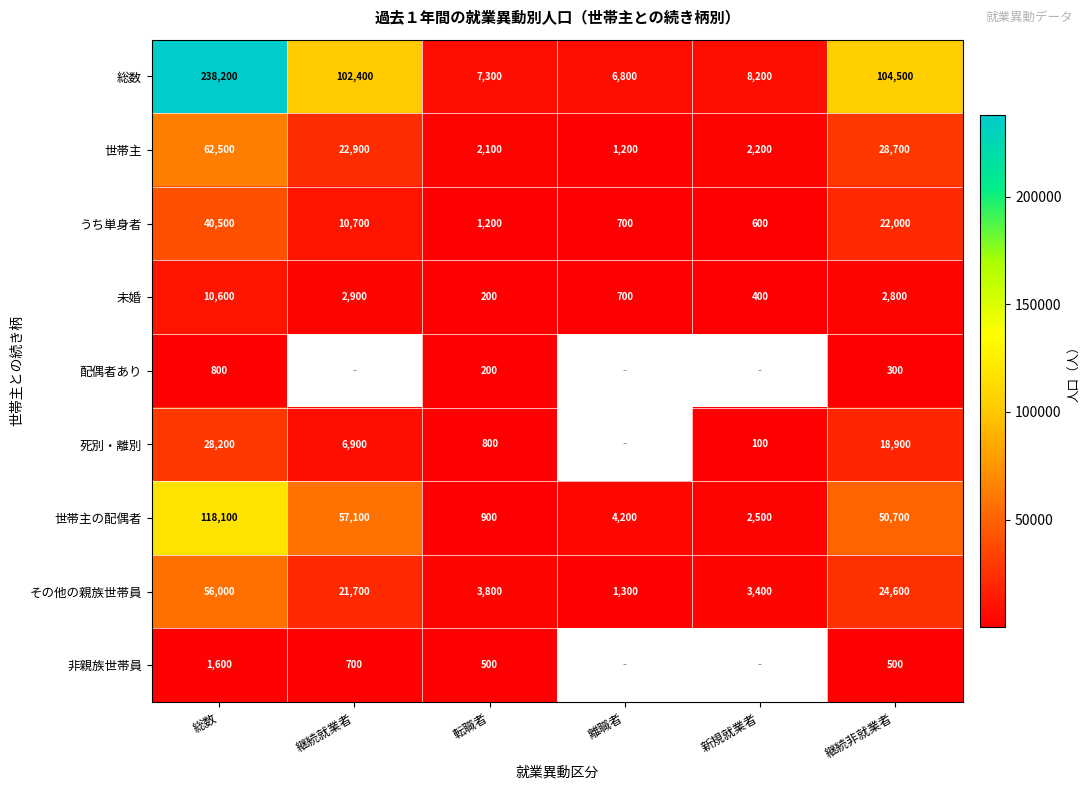

At which category is the sum across all series the highest?

総数